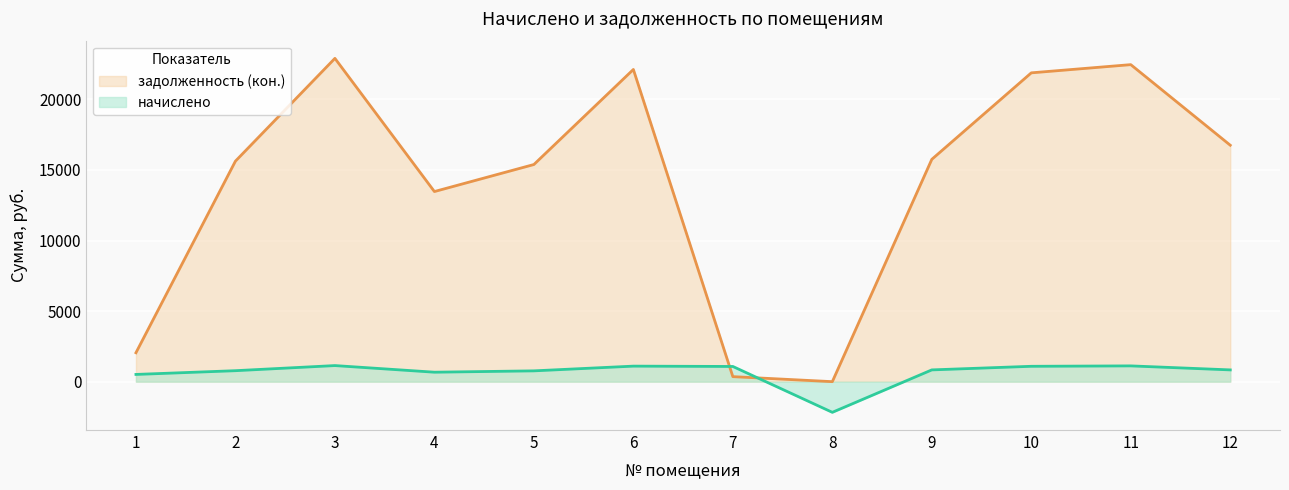

Which category has the highest value in the начислено series?

3